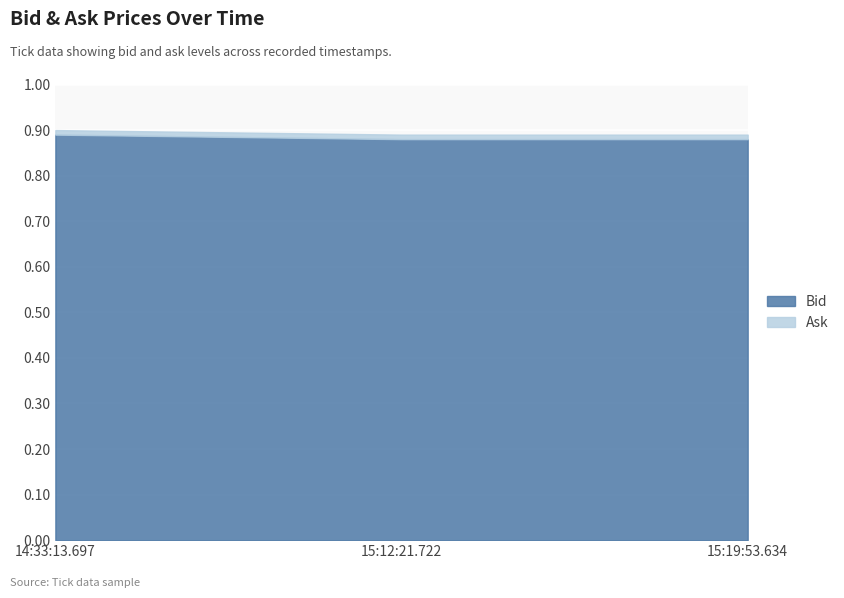

What position from the left is 15:19:53.634?

3